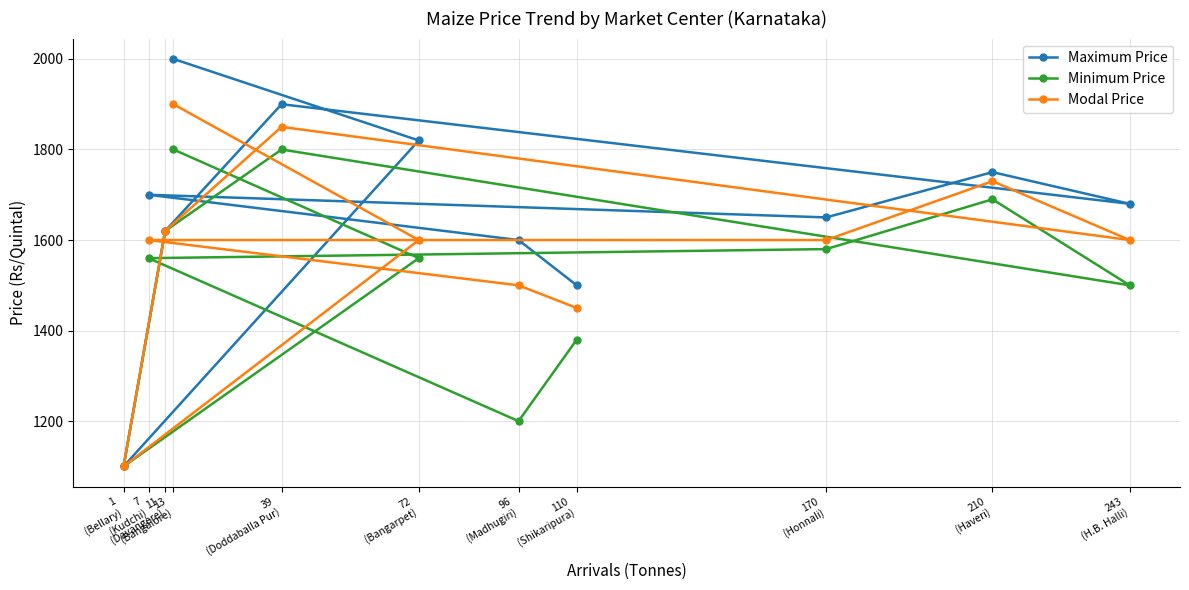

What is the difference between the second highest and minimum values in the Minimum Price series?

700